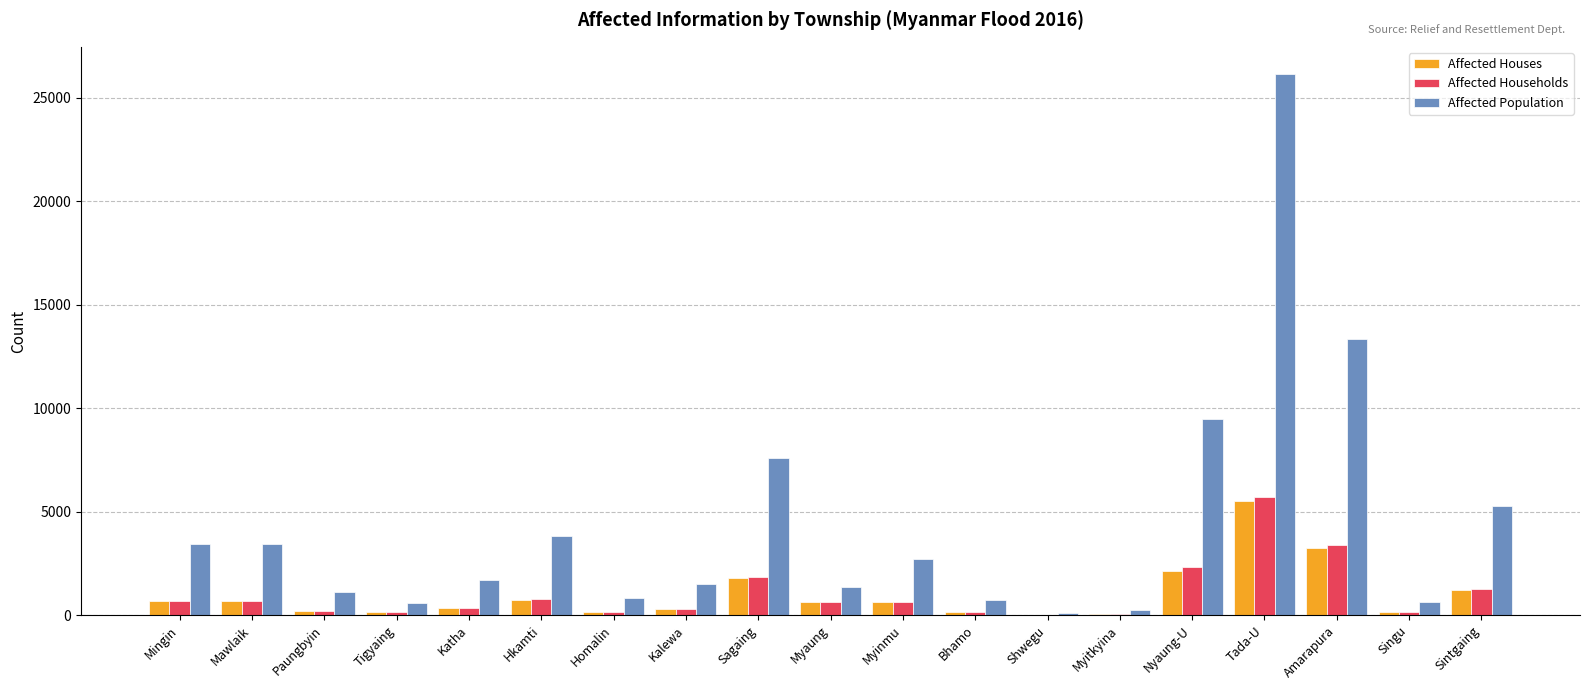

What is the greatest value displayed?

26167